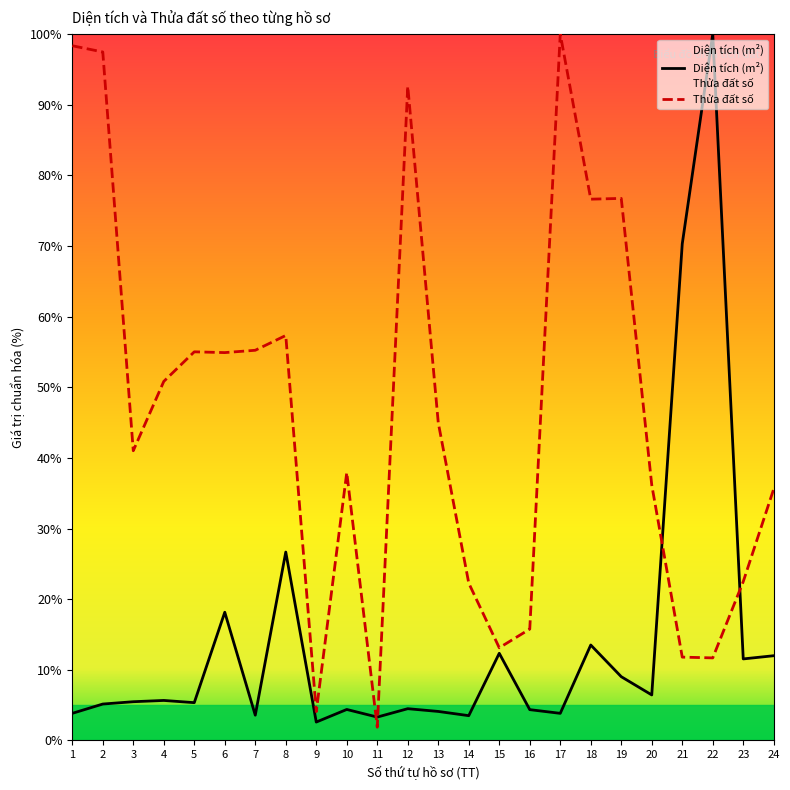

Is the value of Thửa đất số at 1 greater than the value of Diện tích (m²) at 9?

Yes